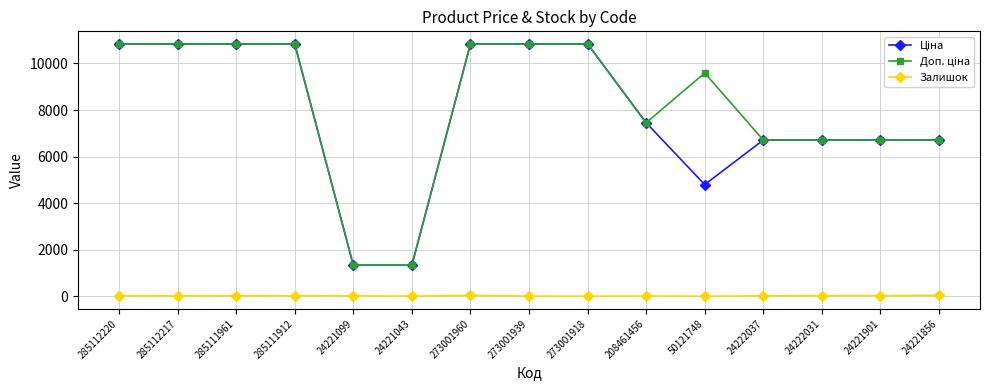

Is this an area chart (filled region under the line)?

No